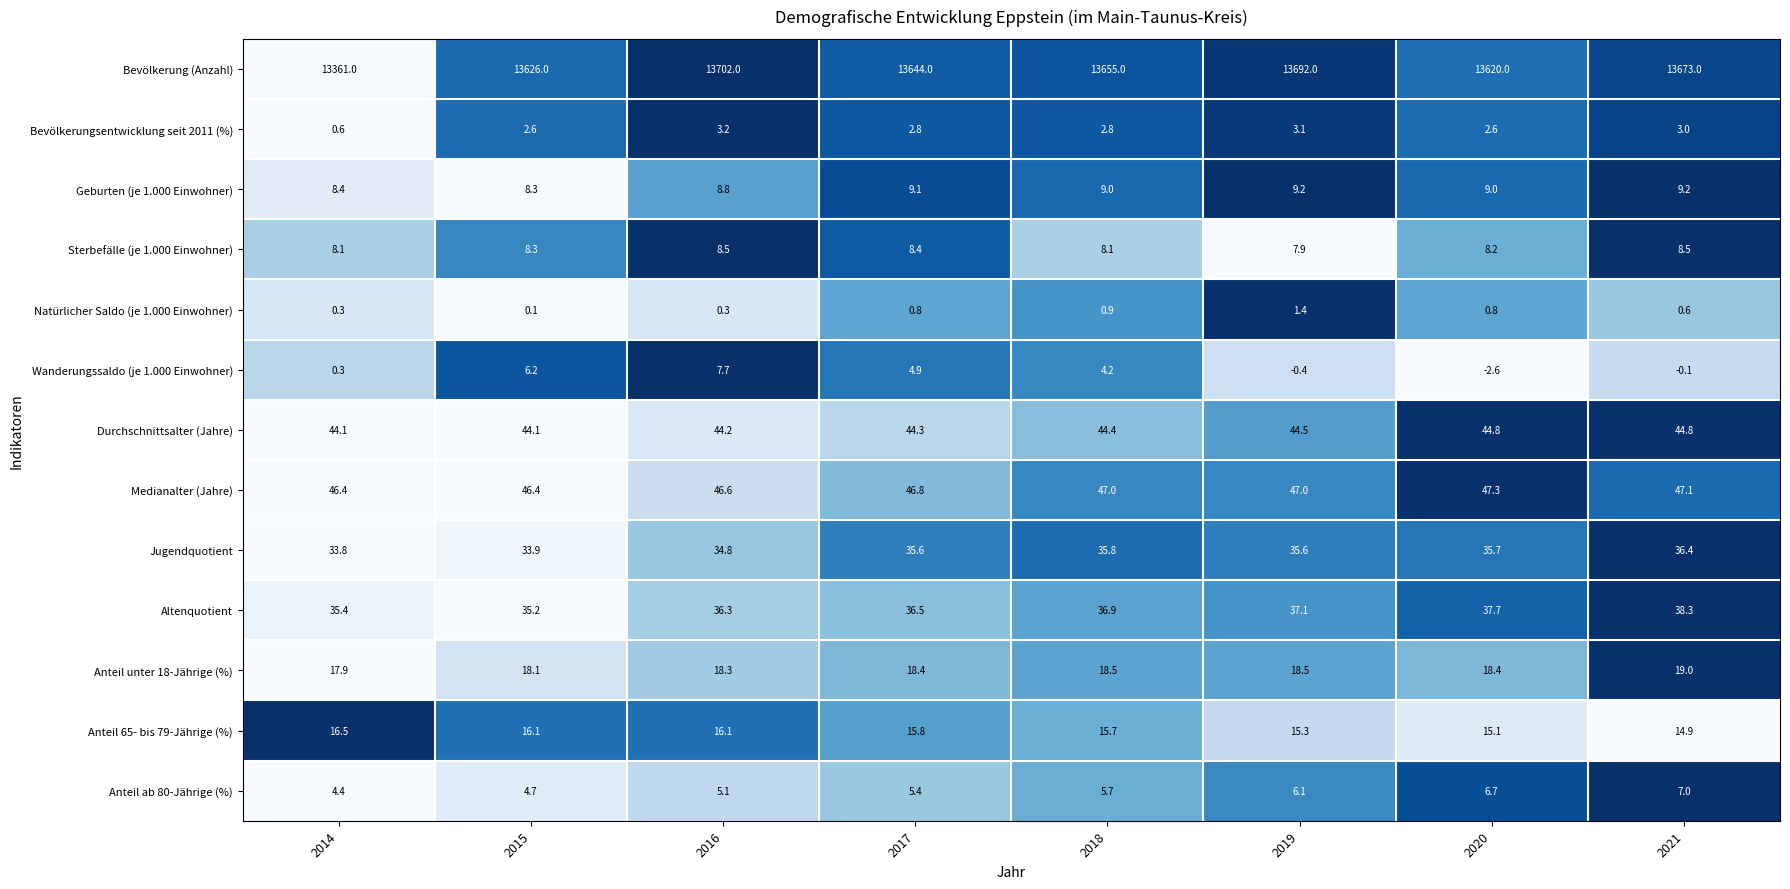

What is the difference between the highest and lowest values at 2018?

13654.1